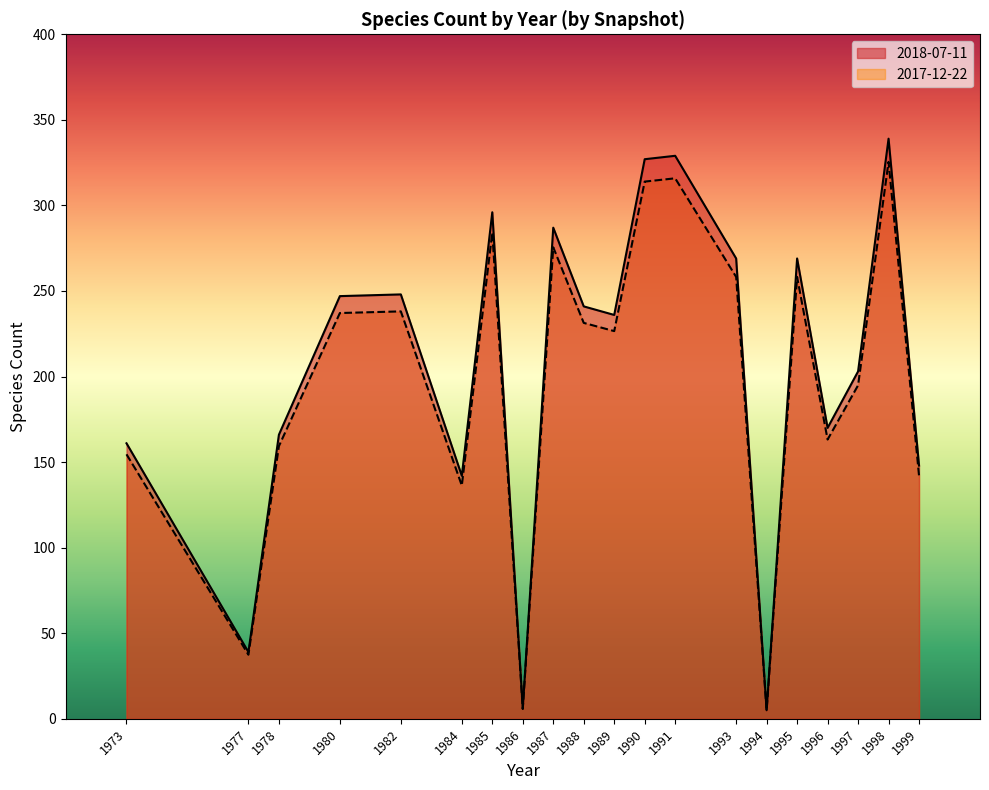

Read the 2018-07-11 value at 1977.

39.0